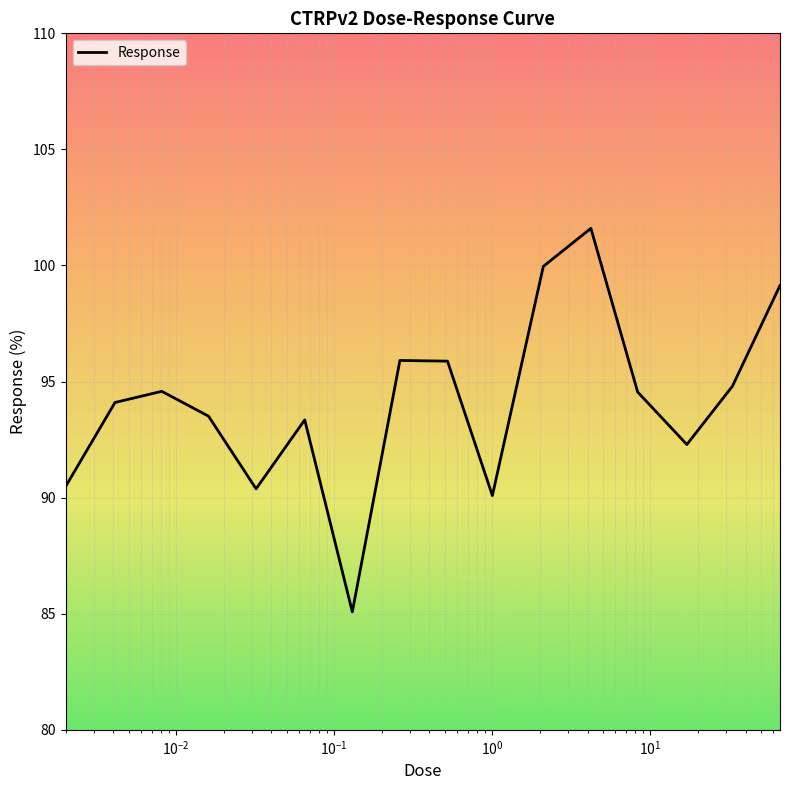

Count the number of categories in the chart.

16